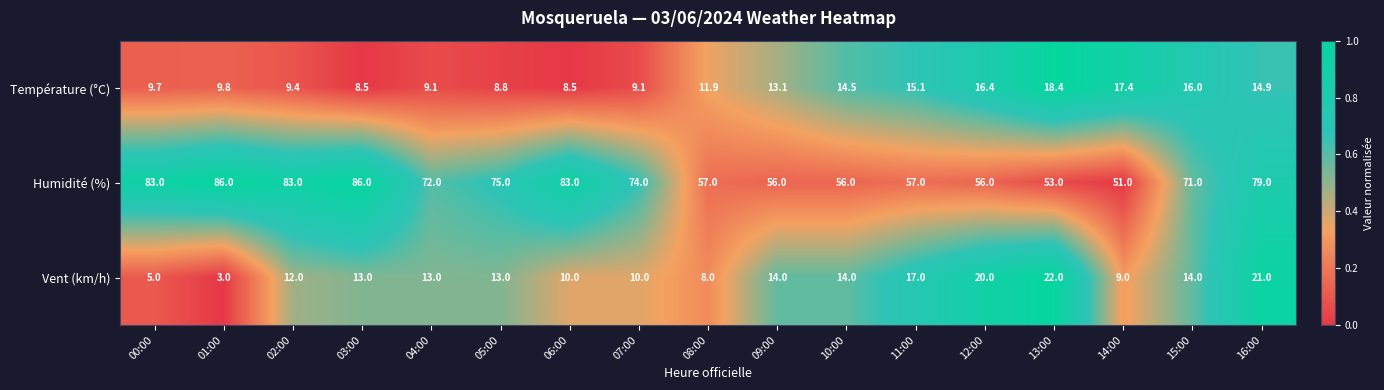

What is the spread (max minus min) of values at 14:00?

42.0